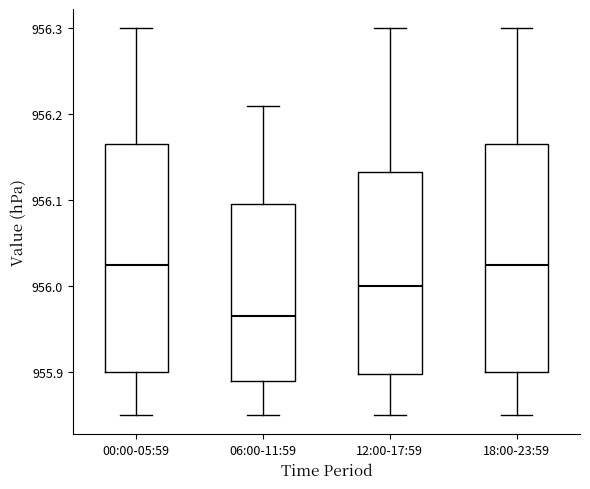

Reading left to right, transcribe this box plot: for each box, give where its median line is, the range the box spans, and where its two whiskers end, as read against the y-axis. The values are not printed on the chart, so give them approximately, as read against the axis.

00:00-05:59: median 956.03, box 955.90 to 956.17, whiskers 955.85 to 956.30
06:00-11:59: median 955.97, box 955.89 to 956.10, whiskers 955.85 to 956.21
12:00-17:59: median 956.00, box 955.90 to 956.13, whiskers 955.85 to 956.30
18:00-23:59: median 956.03, box 955.90 to 956.17, whiskers 955.85 to 956.30